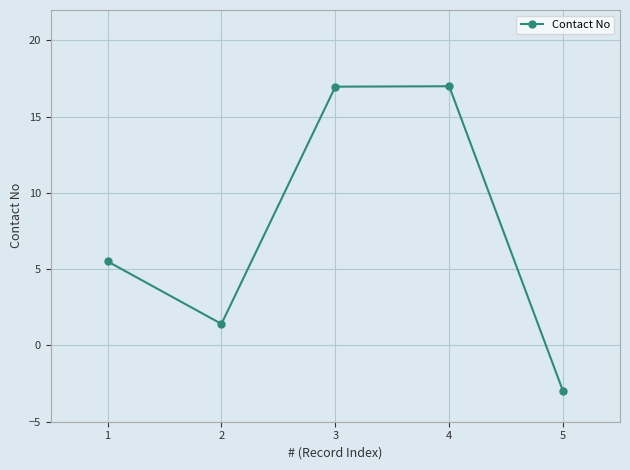

What is the sum of the values at 2 and 1?

6.9